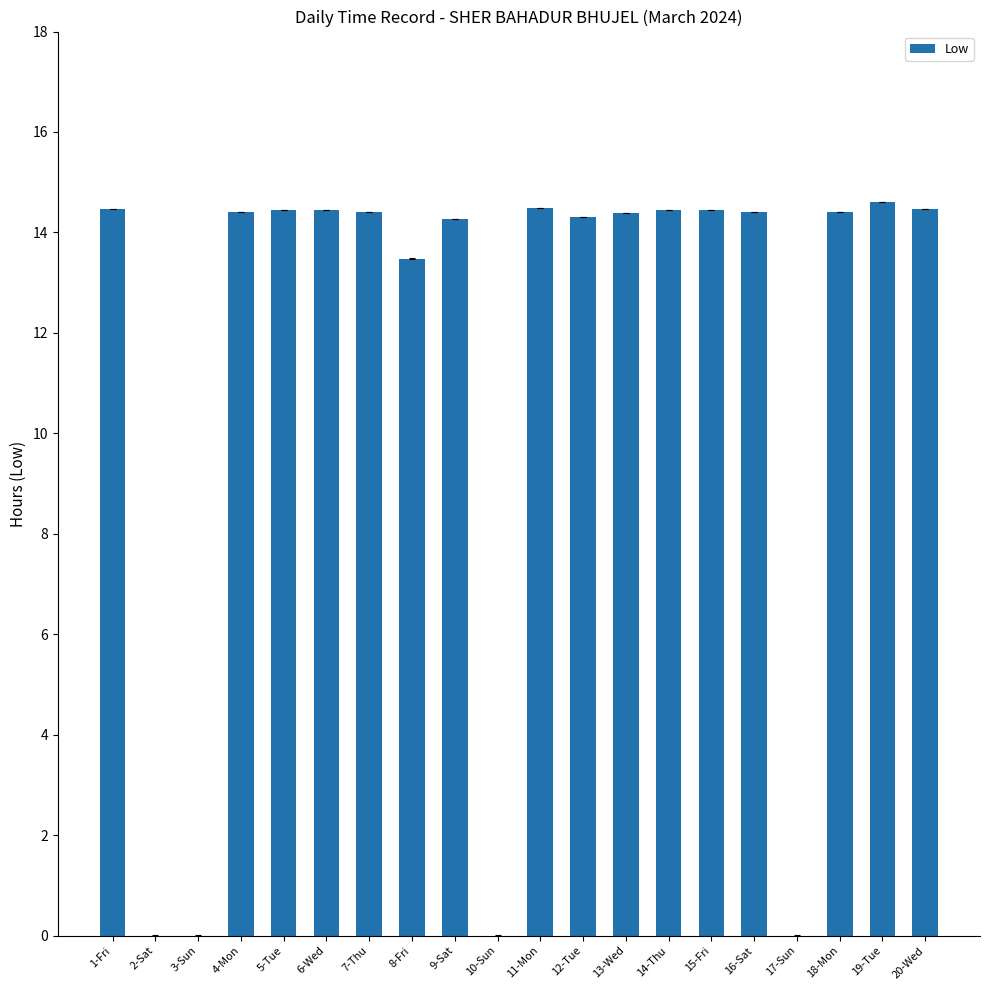

The chart shows a value of 5.1 at 15-Fri. True or false?

False